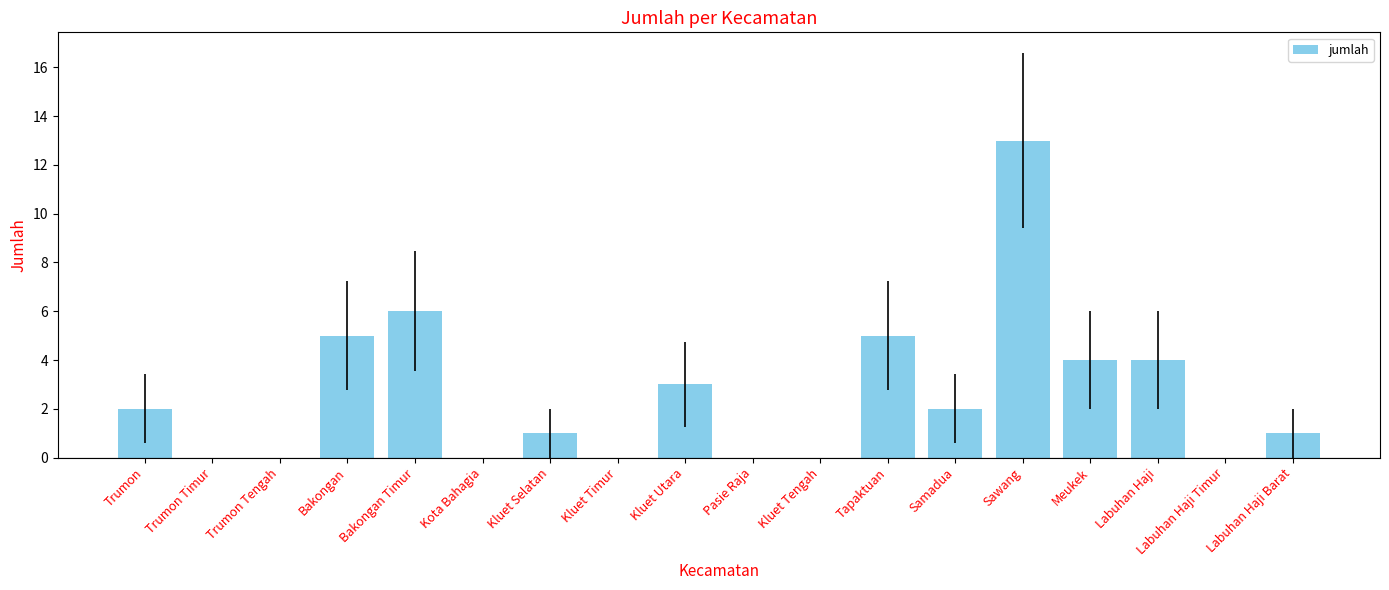

Is it true that the value at Tapaktuan is 5?

True